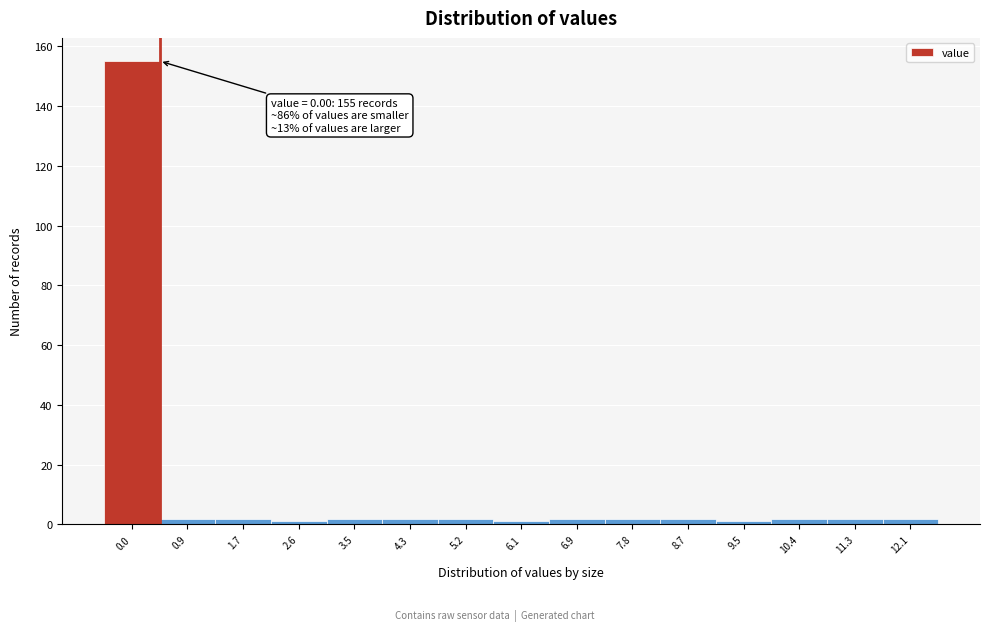

Reading right to left, transcribe all the data shown in this chart.

12.1=2	11.3=2	10.4=2	9.5=1	8.7=2	7.8=2	6.9=2	6.1=1	5.2=2	4.3=2	3.5=2	2.6=1	1.7=2	0.9=2	0.0=155